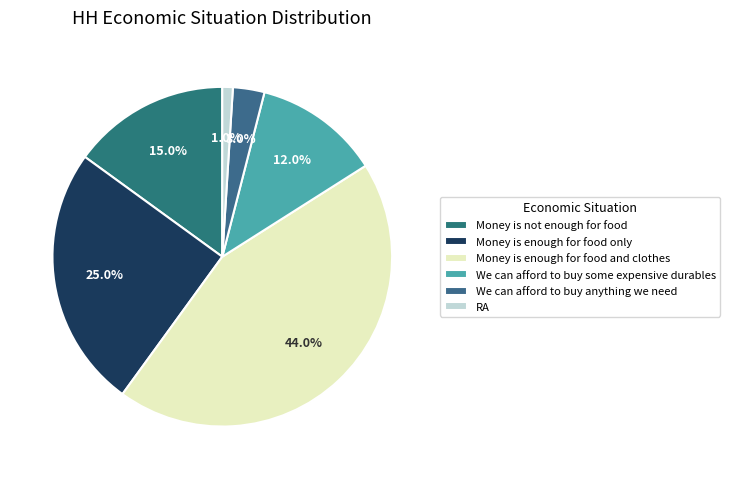

Is Money is not enough for food the majority of the pie?

No